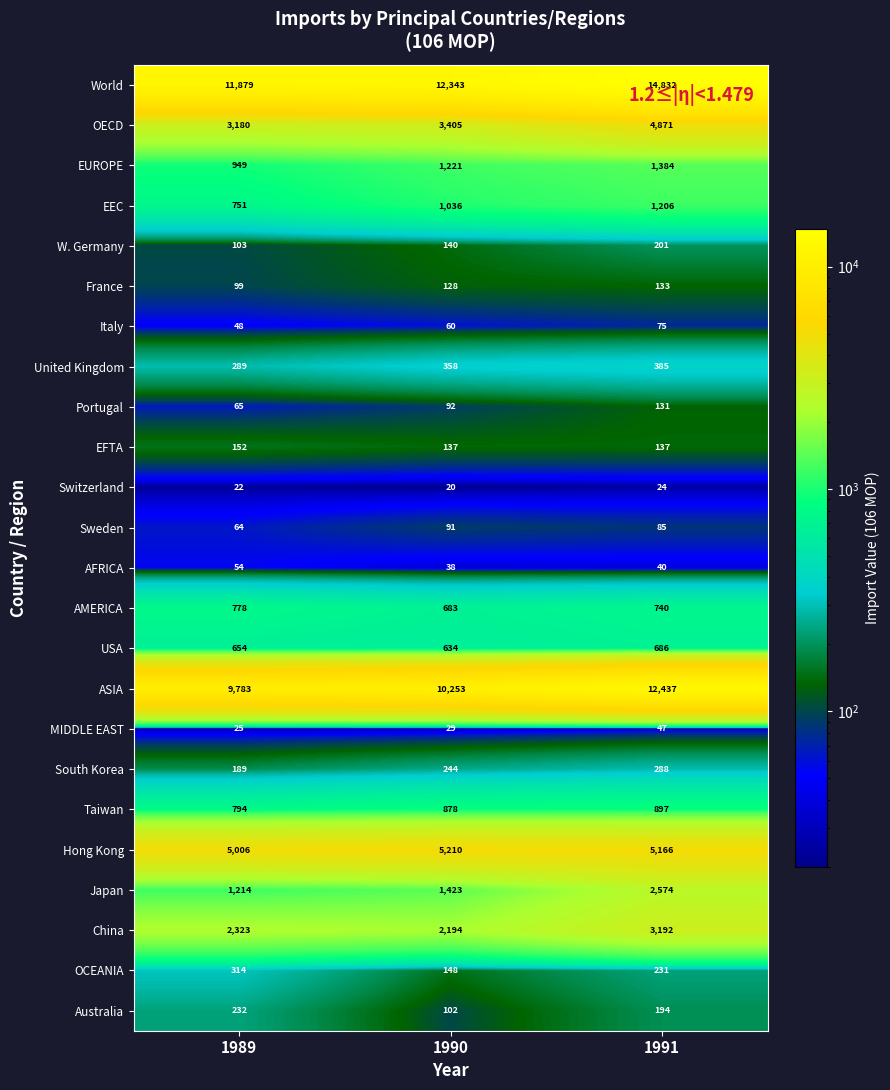

At which label is Taiwan closest to 845?

1990